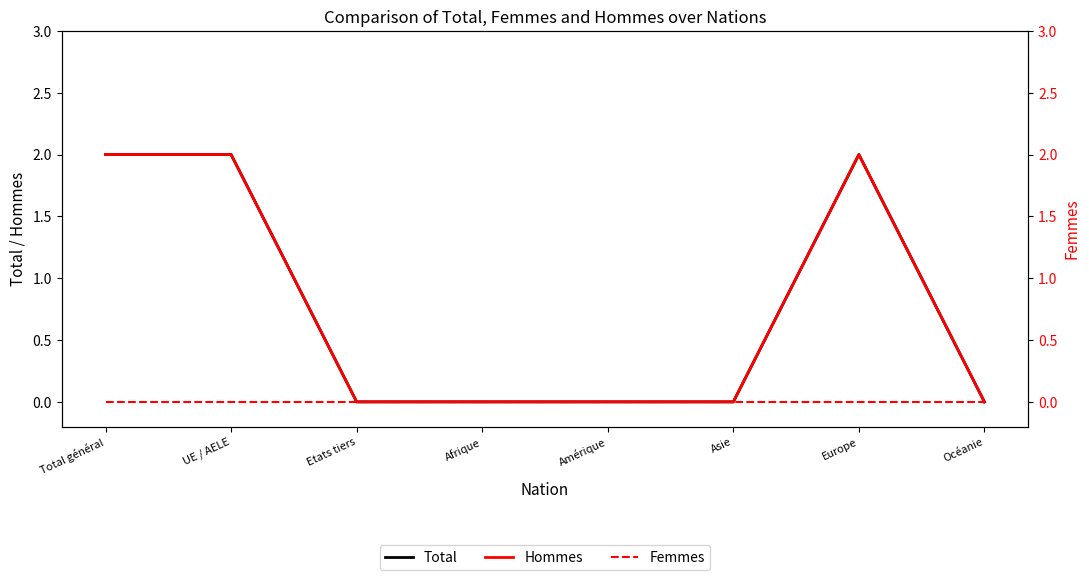

Between Etats tiers and Total général, which is larger?

Total général